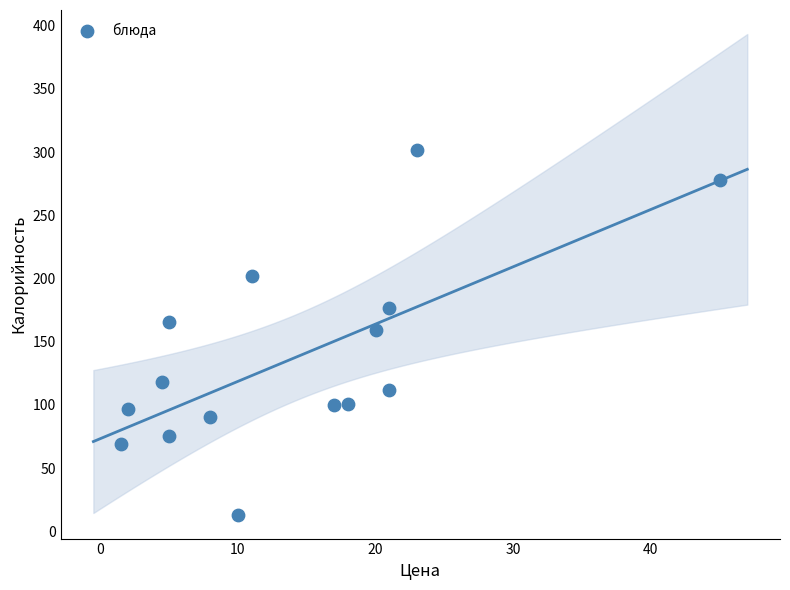

What is the range of X values (max minus min)?

43.5